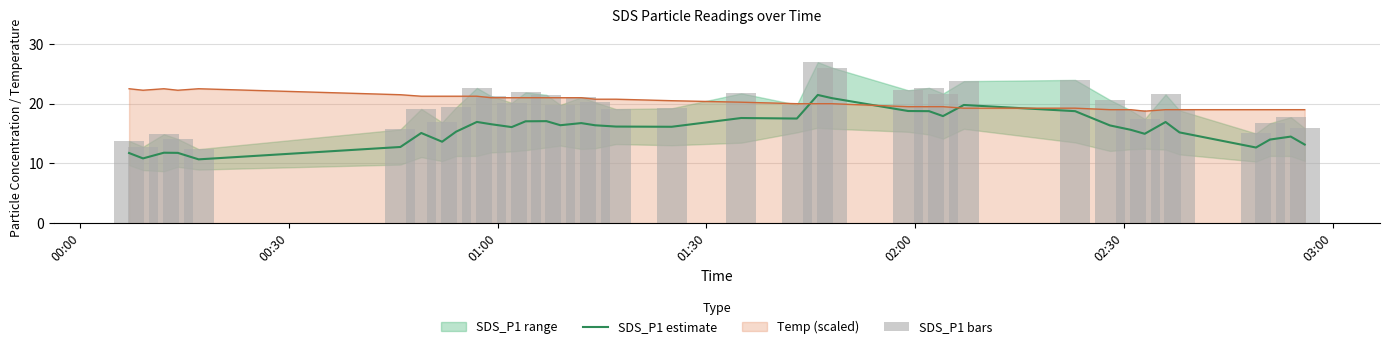

Which series ends up on top after the final intersection of Temp (scaled) and SDS_P1 estimate?

Temp (scaled)